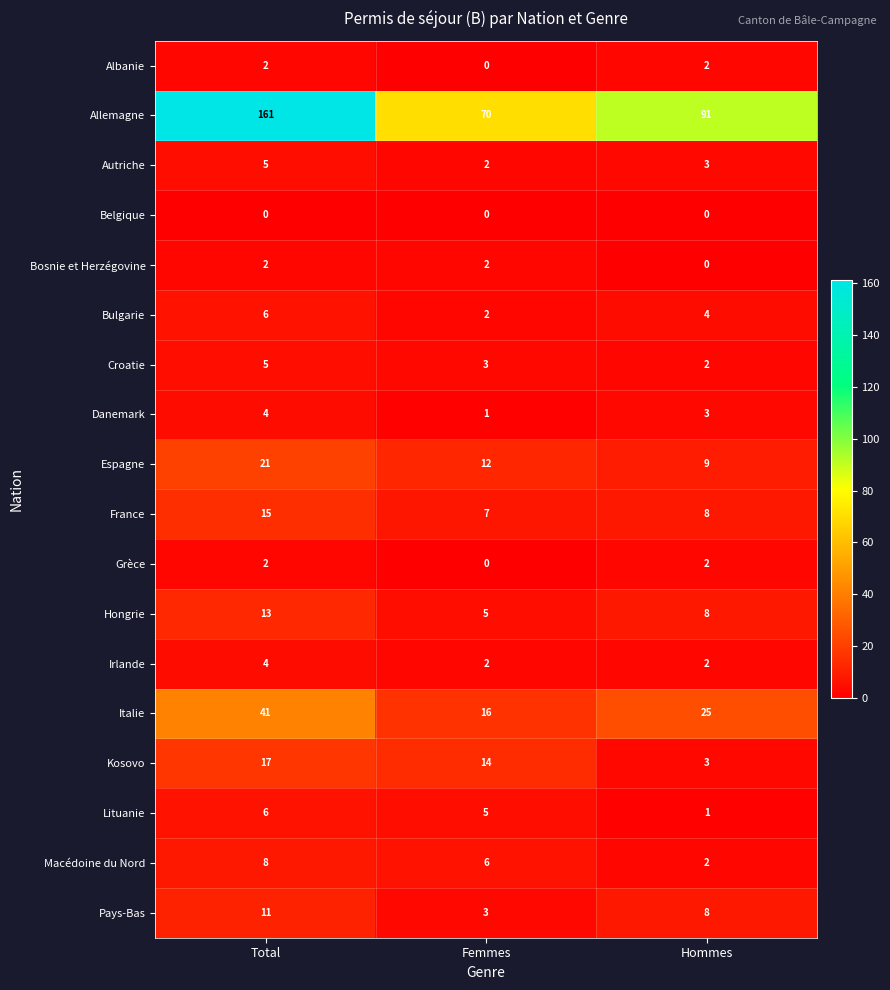

Rank the categories by Croatie value from lowest to highest.

Hommes, Femmes, Total